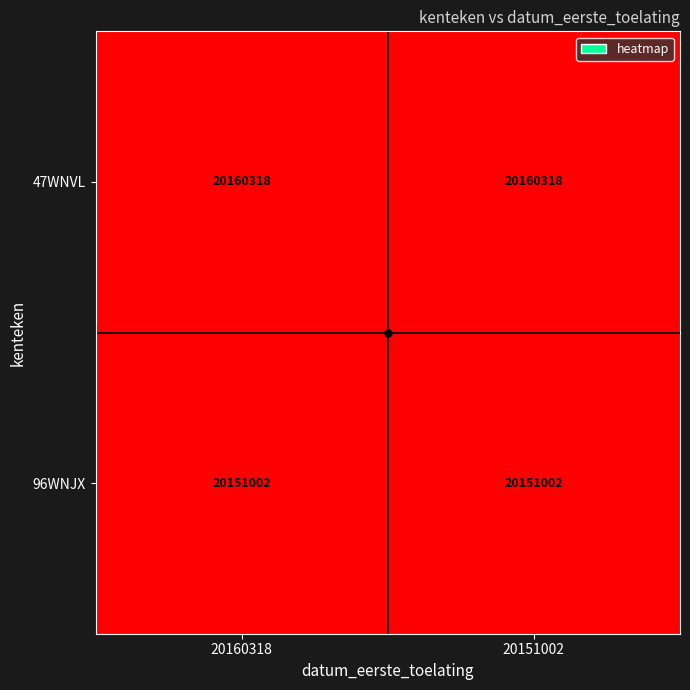

Is the value of 47WNVL at 20151002 greater than the value of 96WNJX at 20151002?

Yes